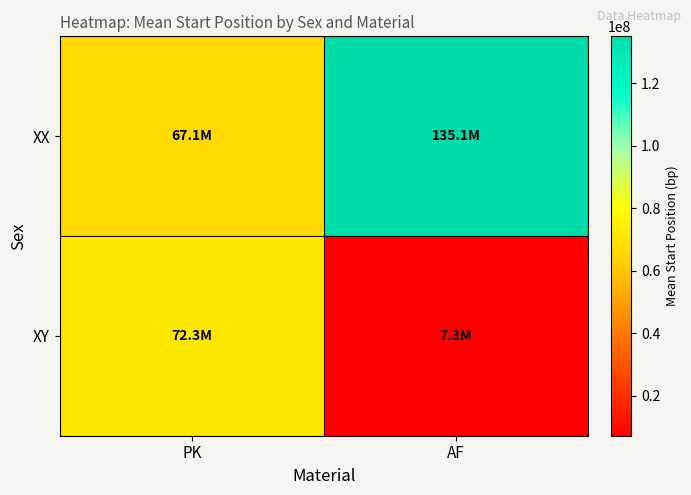

Reading left to right, extract all data points from this chart.

XX: PK=67107500.0	AF=135060000.0
XY: PK=72348571.4	AF=7275133.0